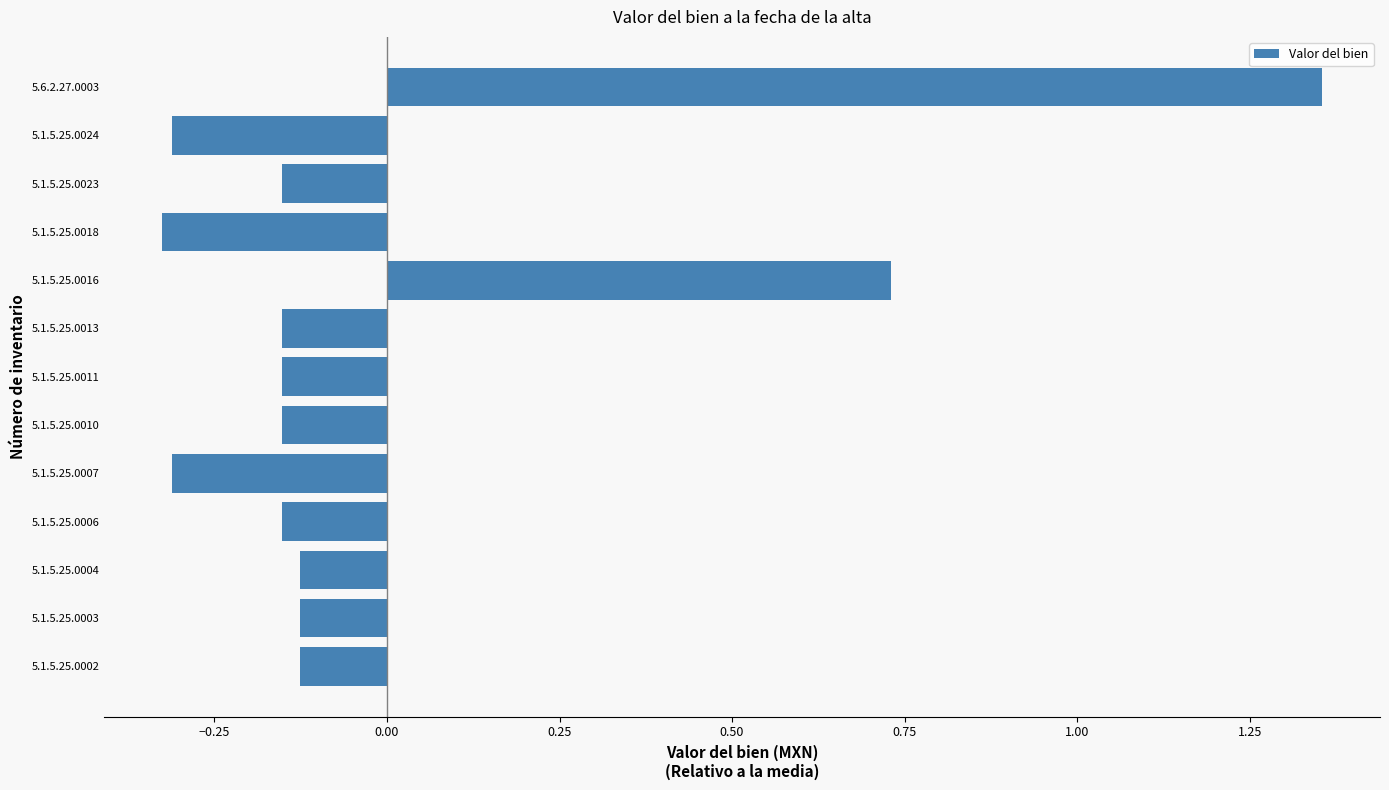

Which has a higher value, 5.1.5.25.0016 or 5.1.5.25.0010?

5.1.5.25.0016